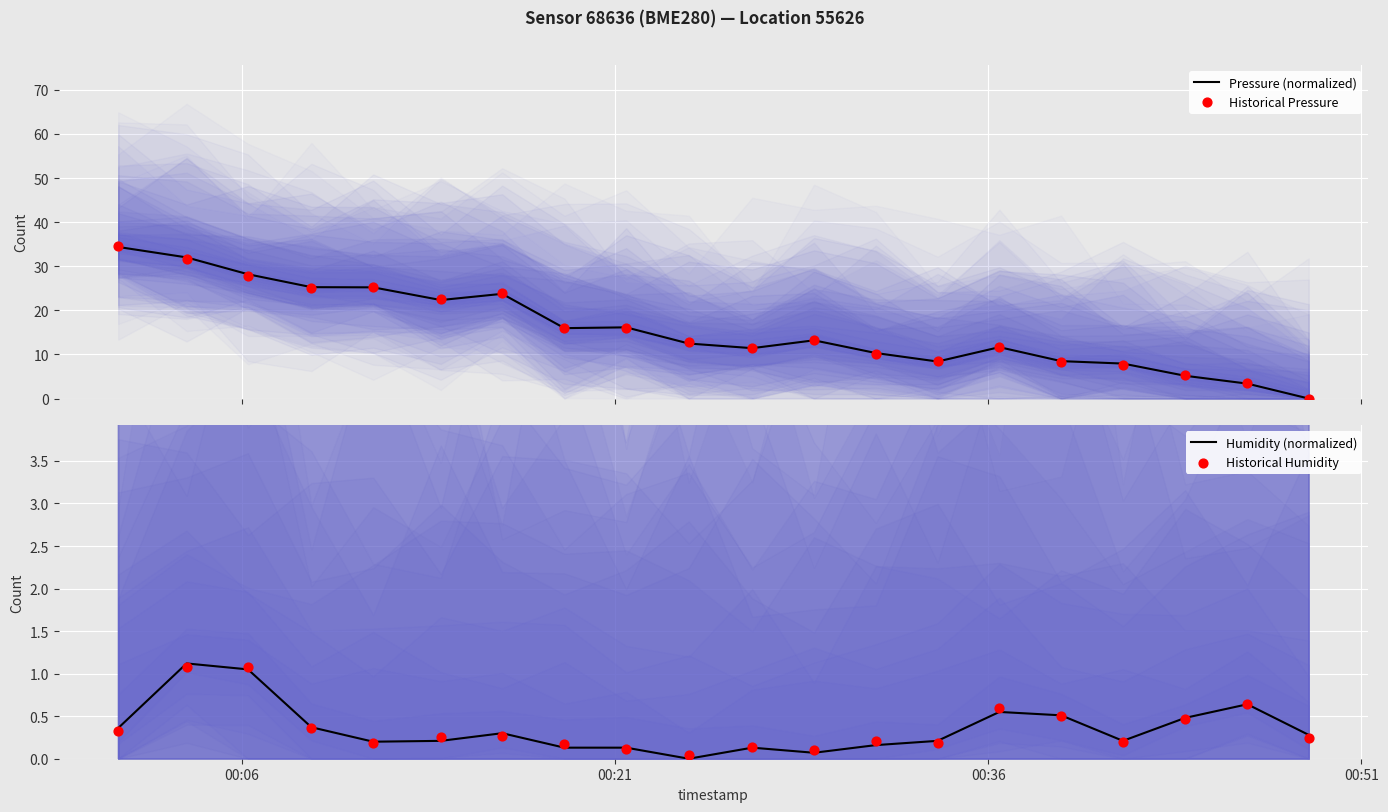

Which series has the largest total across all categories?

Pressure (normalized)